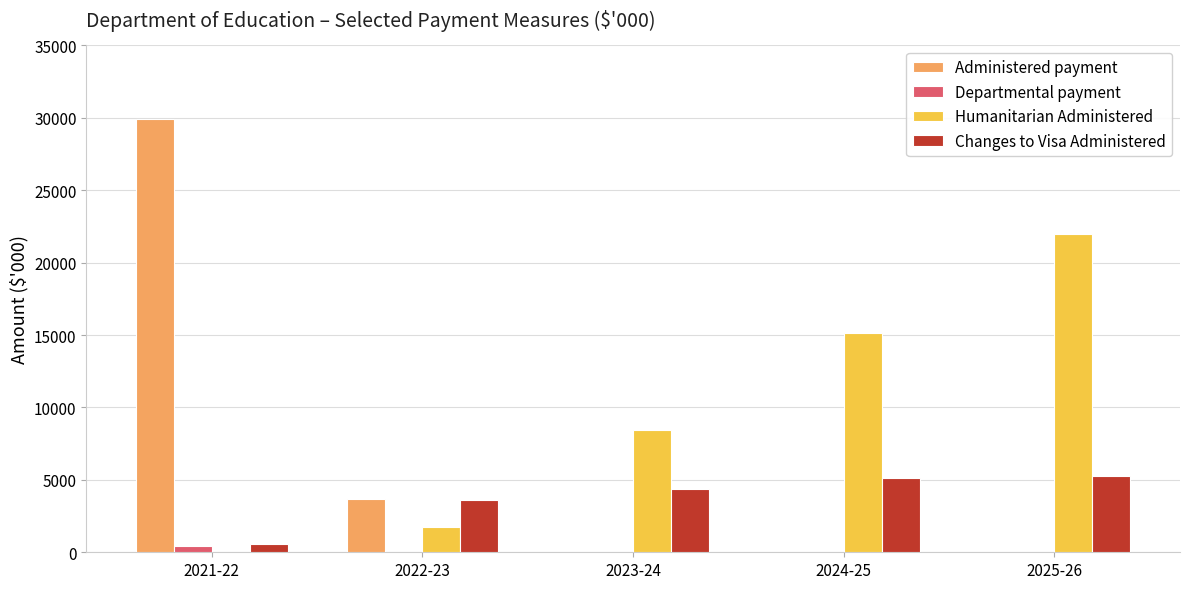

What is the sum of all Administered payment values?

33592